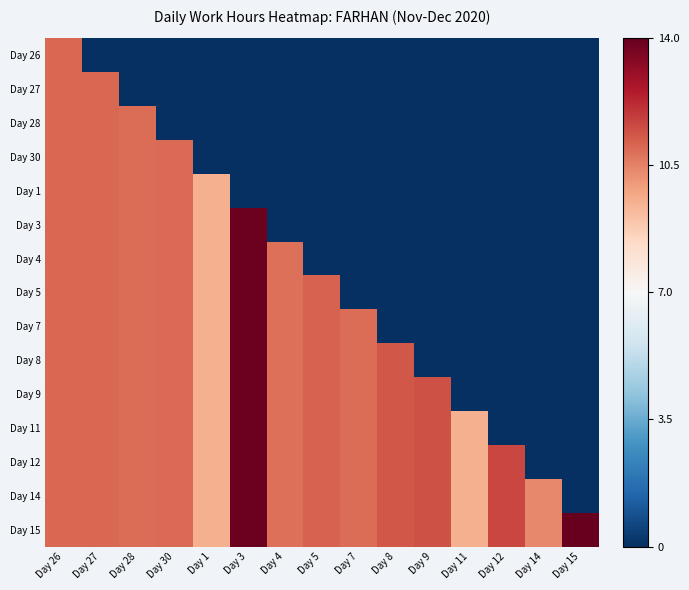

At Day 27, list the series in order from largest to smallest.

Day 27, Day 28, Day 30, Day 1, Day 3, Day 4, Day 5, Day 7, Day 8, Day 9, Day 11, Day 12, Day 14, Day 15, Day 26